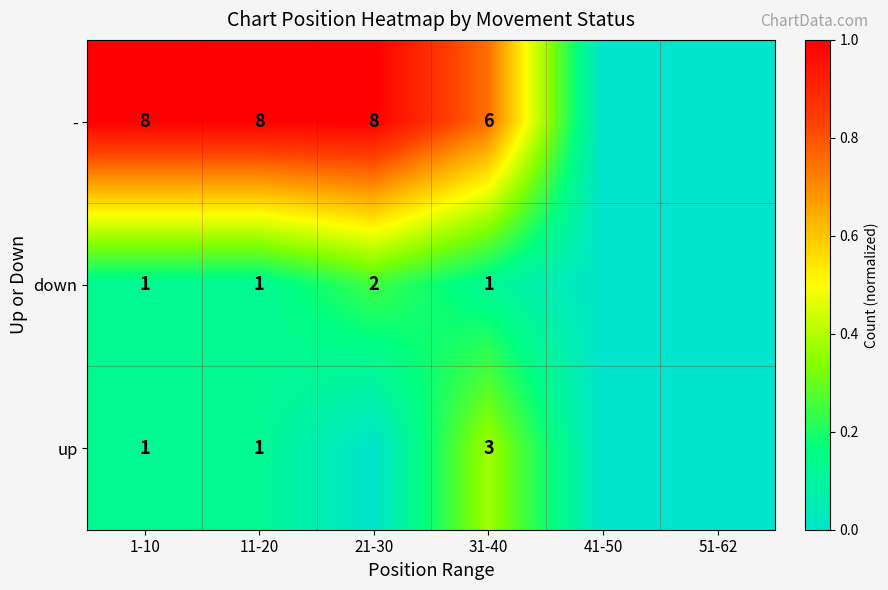

What is the spread (max minus min) of values at 1-10?

7